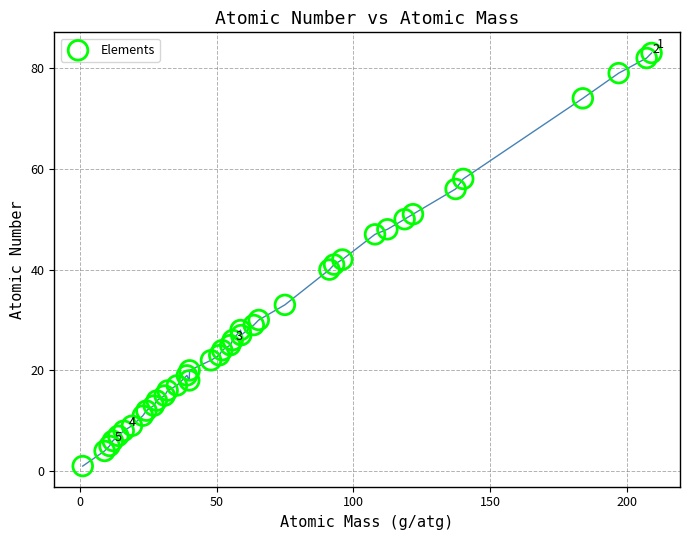

What is the range of Y values (max minus min)?

82